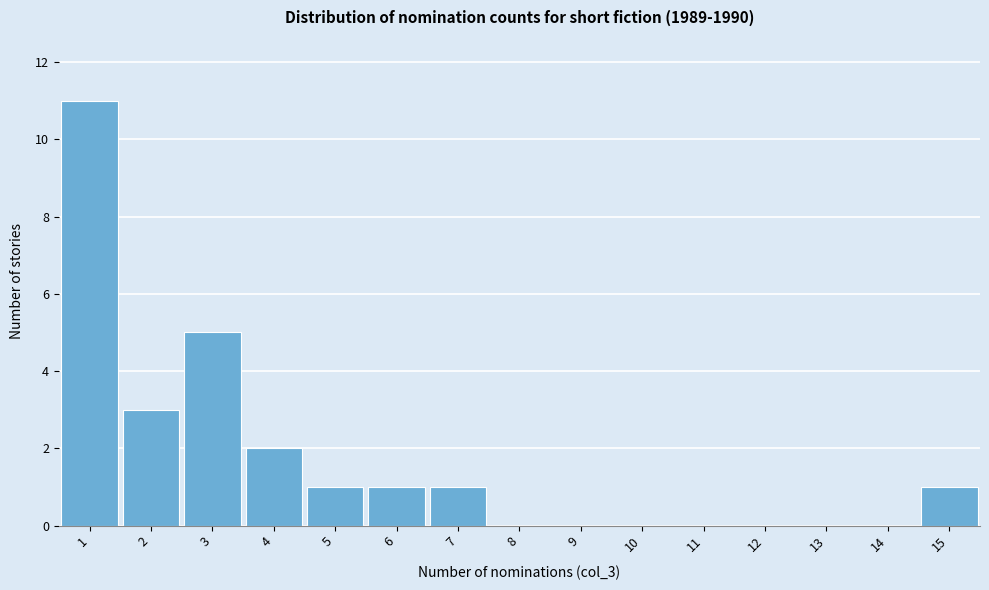

How tall is the bar that spans 14.5 to 15.5 on the x-axis? The values are not printed on the chart, so give them approximately, as read against the axis.

1